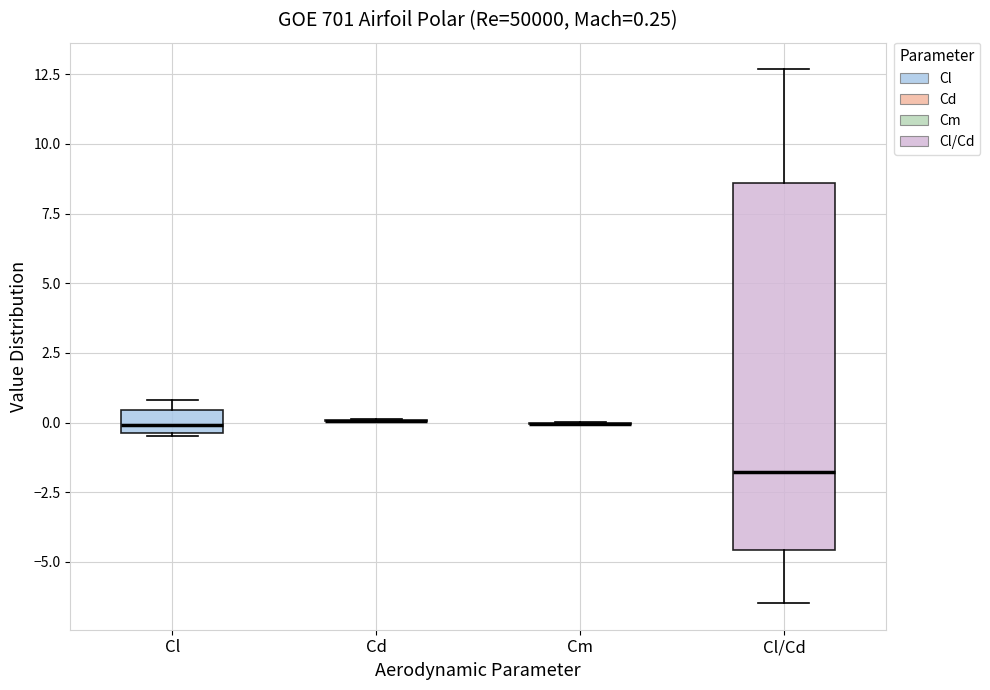

Comparing the boxes themselves (not the whiskers), which one is the tallest?

Cl/Cd